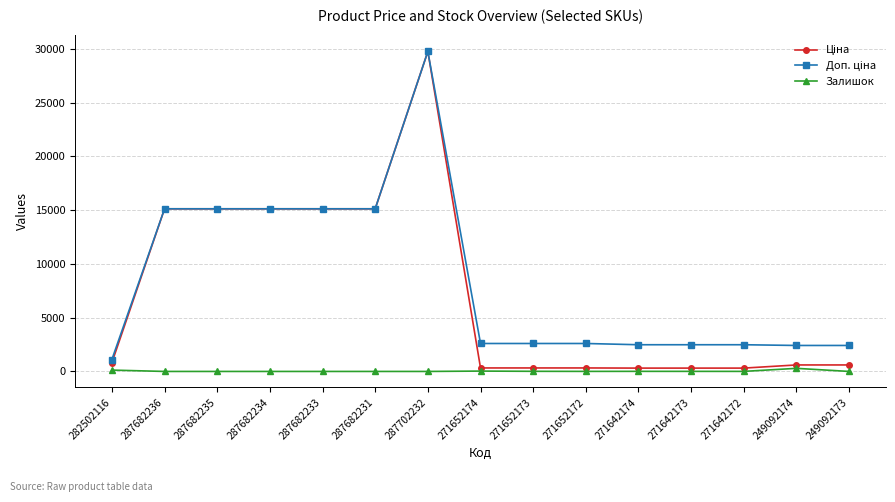

At how many categories does at least one series exceed 28978?

1